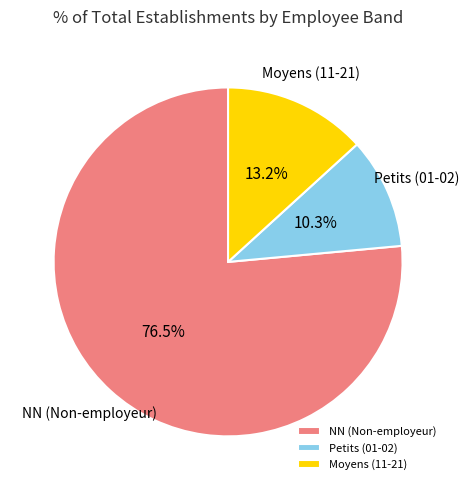

What is the ratio of the value at NN (Non-employeur) to the value at Petits (01-02)?

7.4